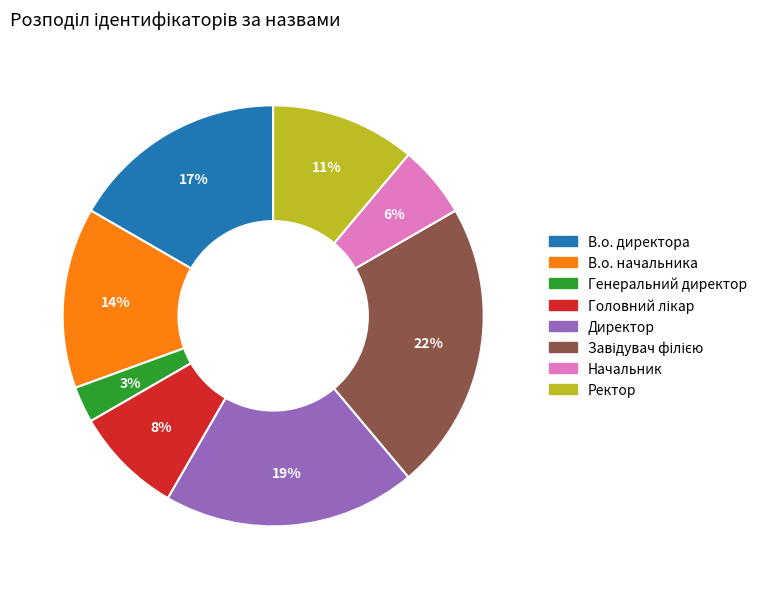

Does Ректор represent more than half of the total?

No